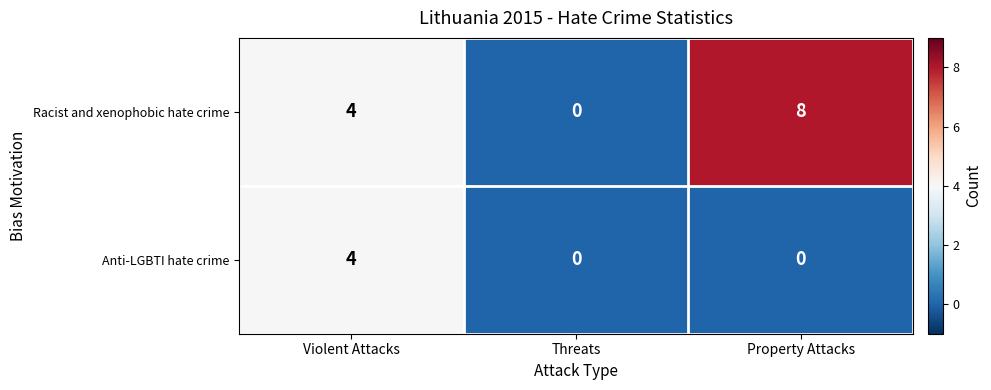

How many values in the Anti-LGBTI hate crime series exceed 0?

1